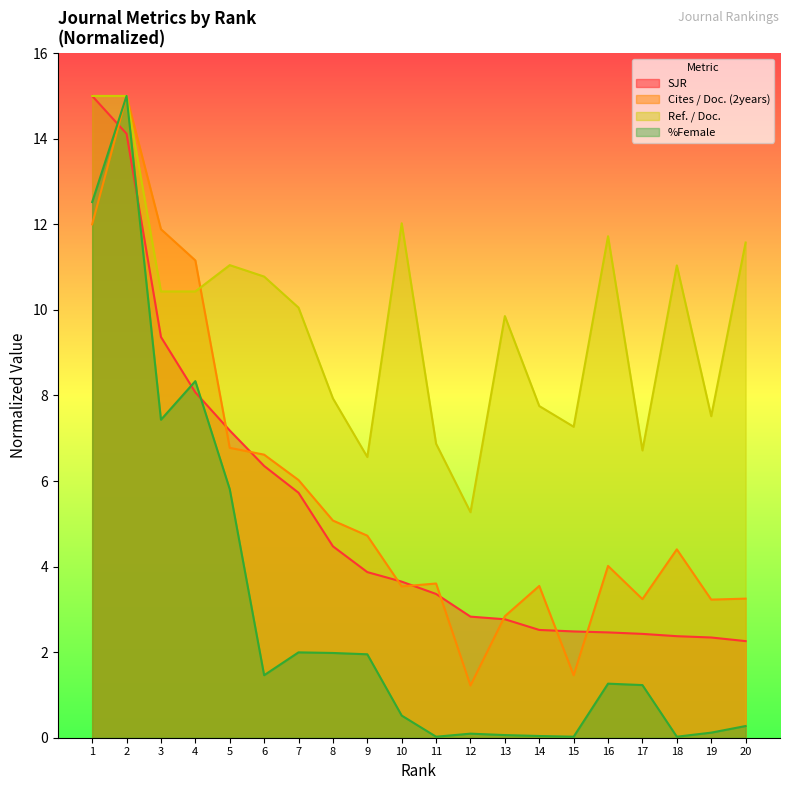

The Ref. / Doc. series shows 3.8 at 9. True or false?

False